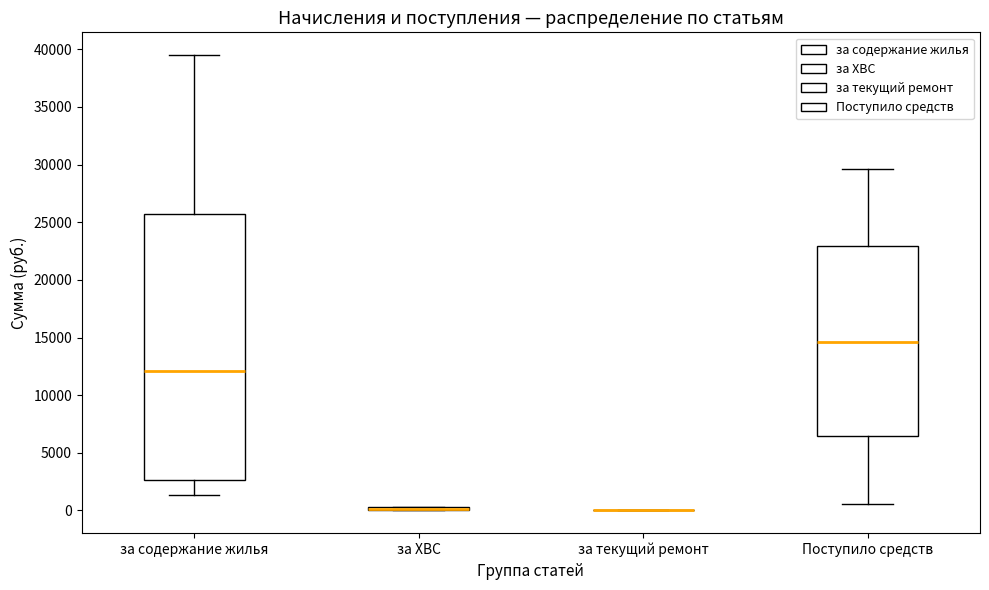

Comparing the boxes themselves (not the whiskers), which one is the tallest?

за содержание жилья